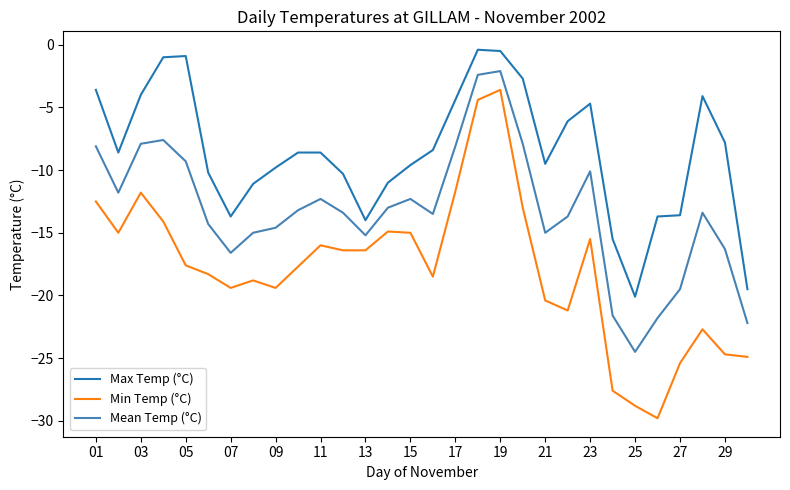

What is the average value of the Max Temp (°C) series?

-8.5